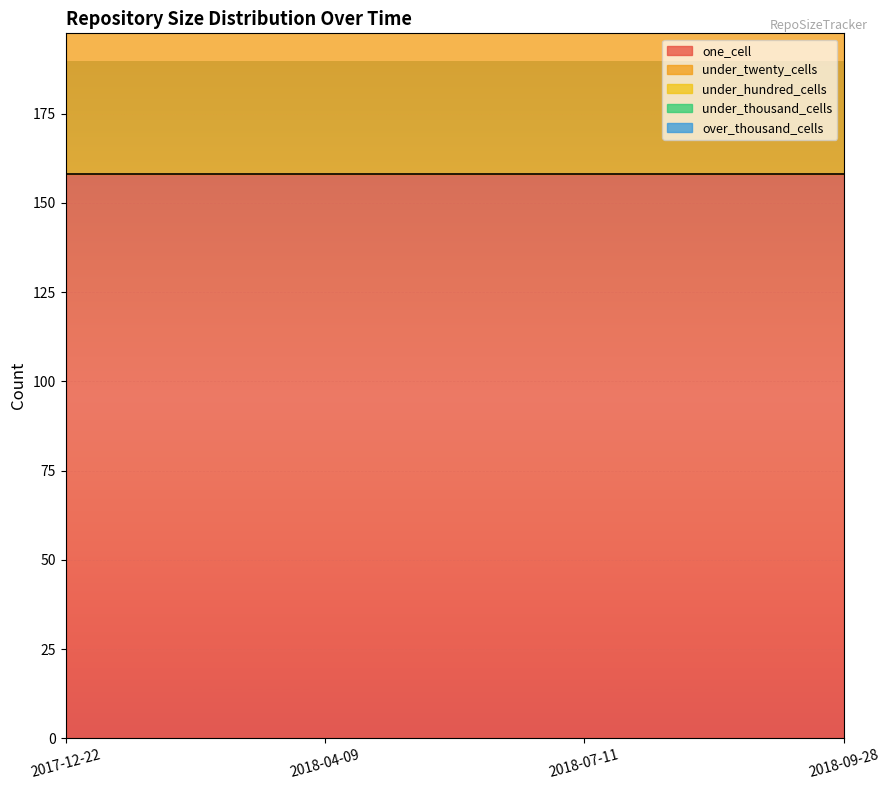

Rank the series by their maximum value, from highest to lowest.

one_cell, under_twenty_cells, under_hundred_cells, under_thousand_cells, over_thousand_cells